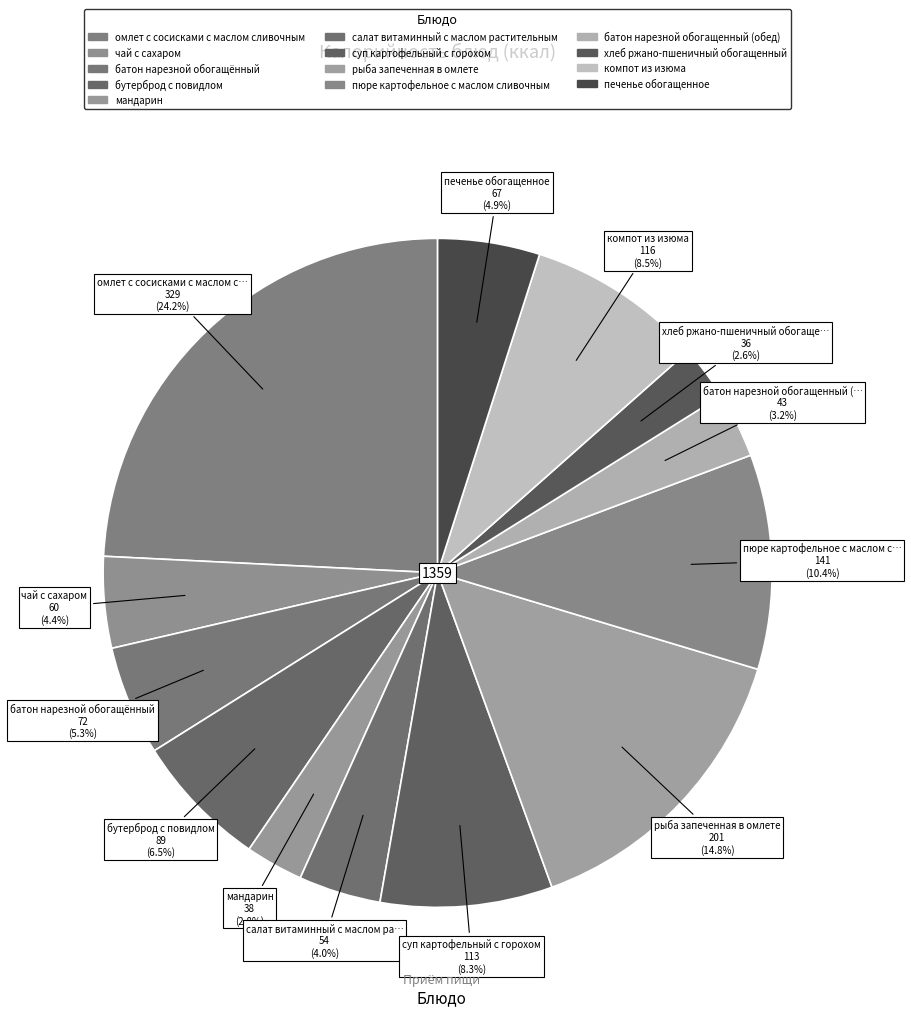

Count the number of slices in the pie.

13